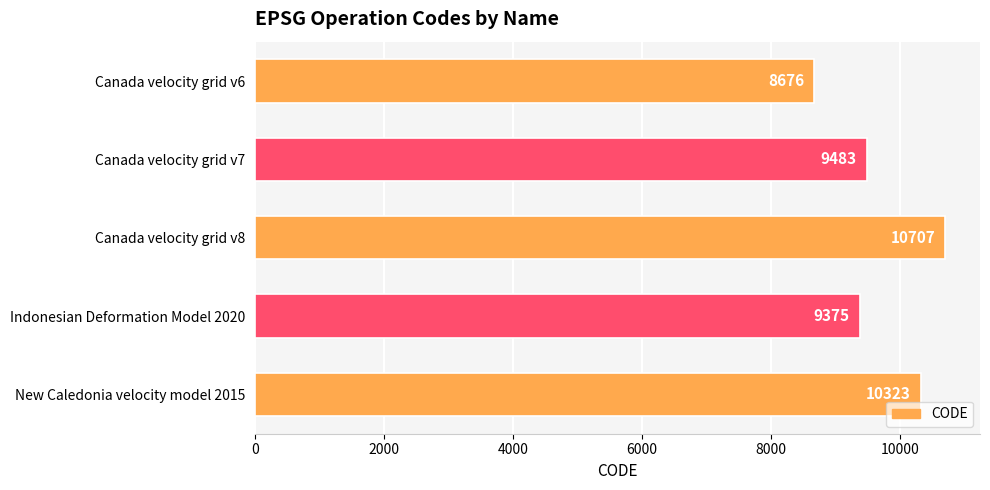

Which has a higher value, Canada velocity grid v6 or Canada velocity grid v8?

Canada velocity grid v8